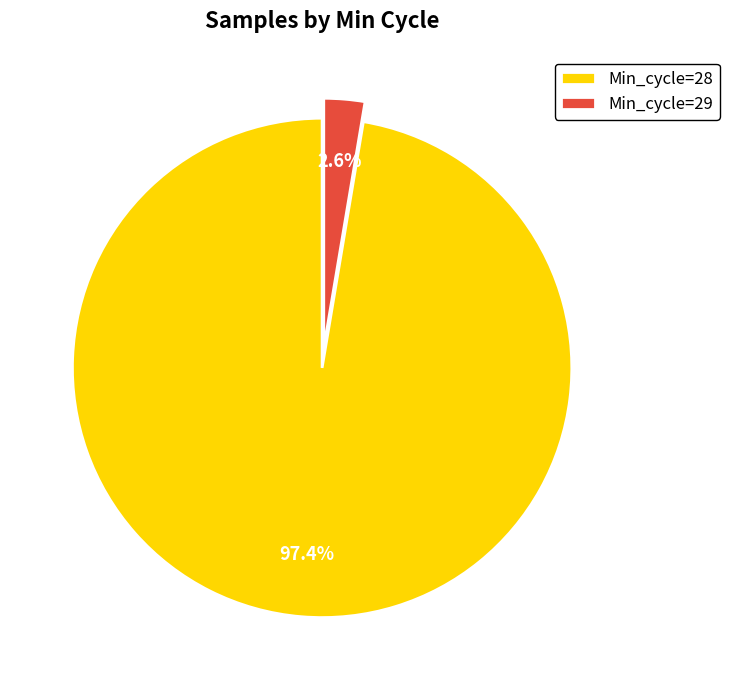

What is the largest slice in the pie chart?

Min_cycle=28